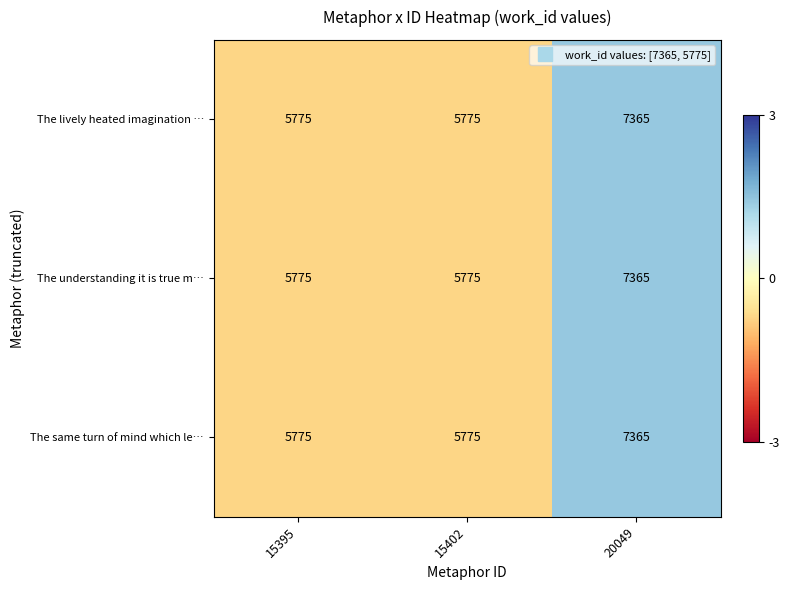

The value of The lively heated imagination … at 15402 is 1615. True or false?

False